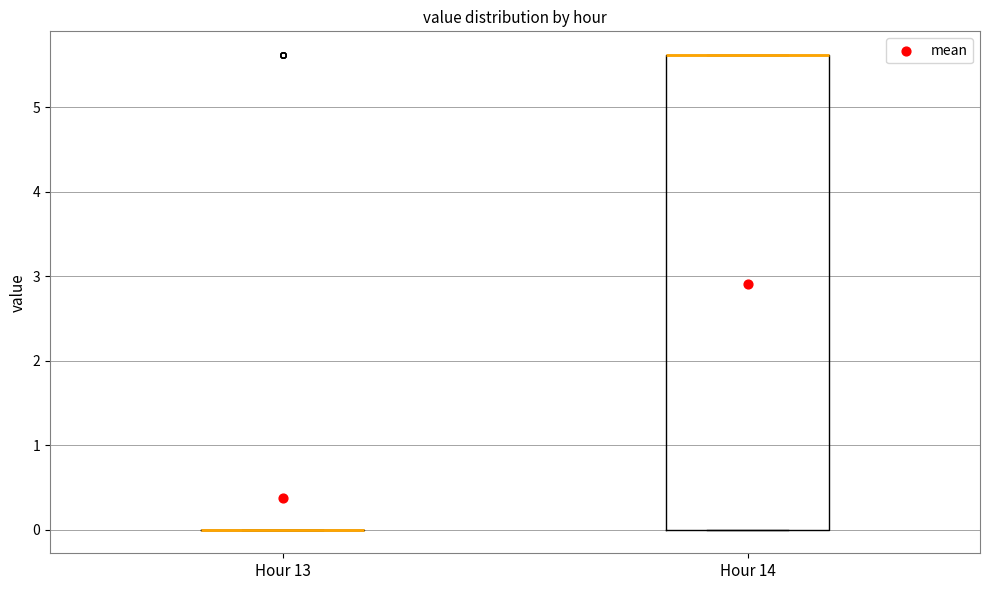

Reading left to right, read every box against the y-axis: the position of its median line, the range the box covers, and the ends of its whiskers. The values are not printed on the chart, so give them approximately, as read against the axis.

Hour 13: box collapsed to a line at 0.0, whiskers 0.0 to 0.0
Hour 14: median 5.6 (drawn on the box's upper edge), box 0.0 to 5.6, whiskers 0.0 to 5.6